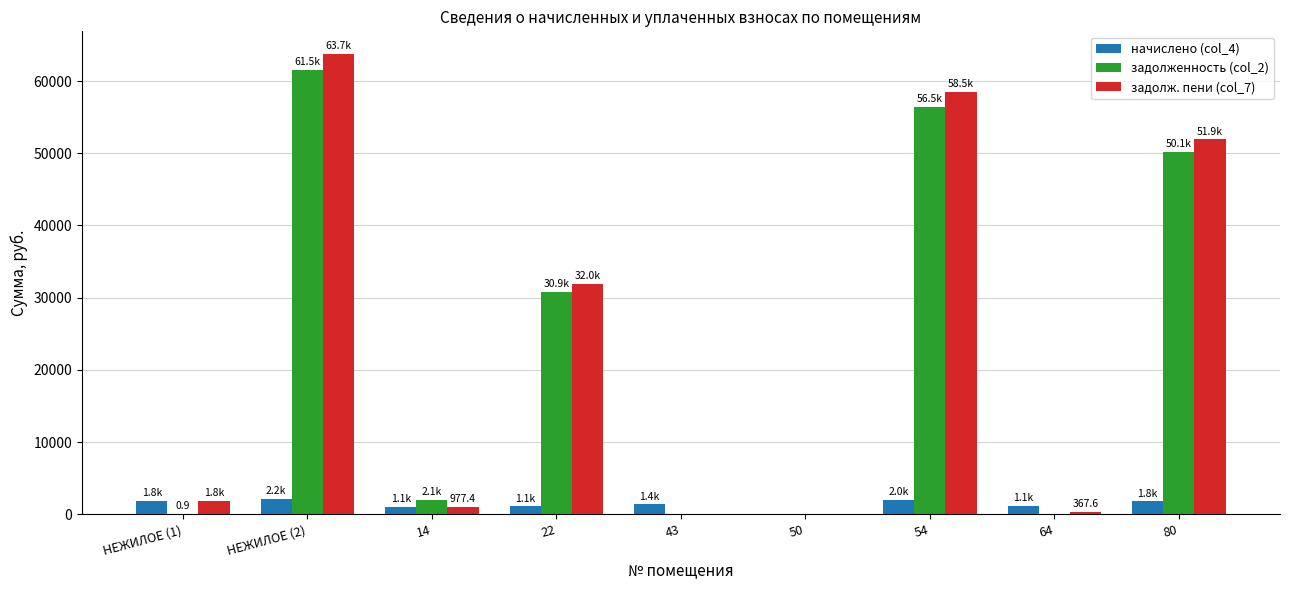

What is the sum of all начислено (col_4) values?

12444.4